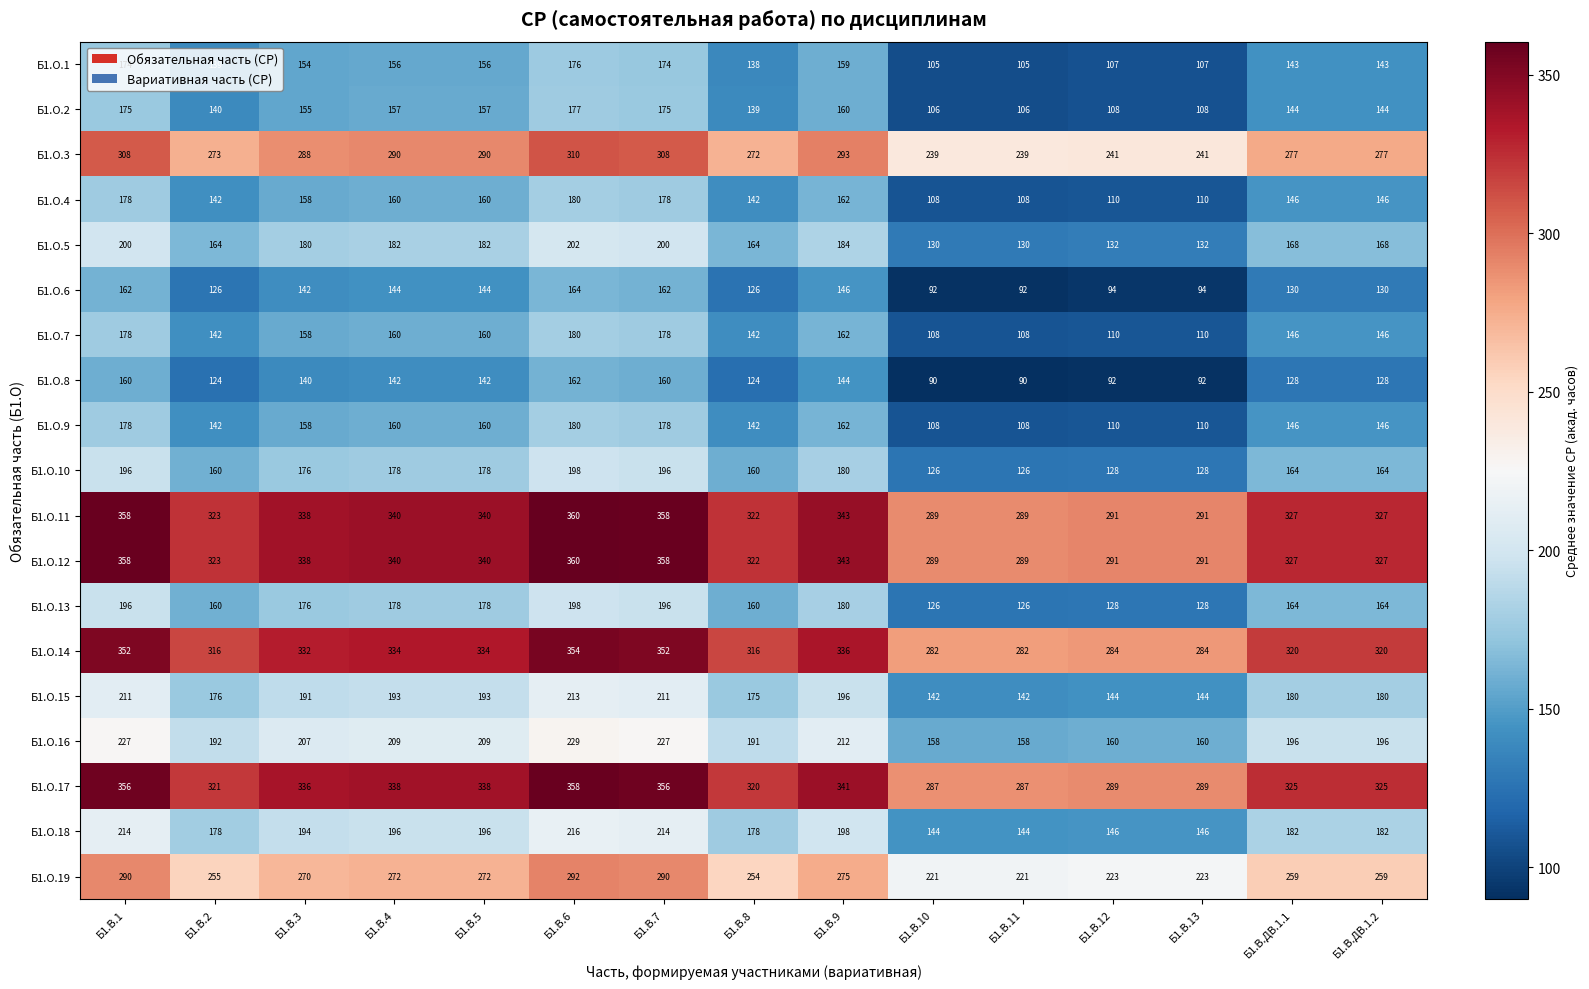

Read the Б1.О.8 value at Б1.В.9, to the nearest 5.

145